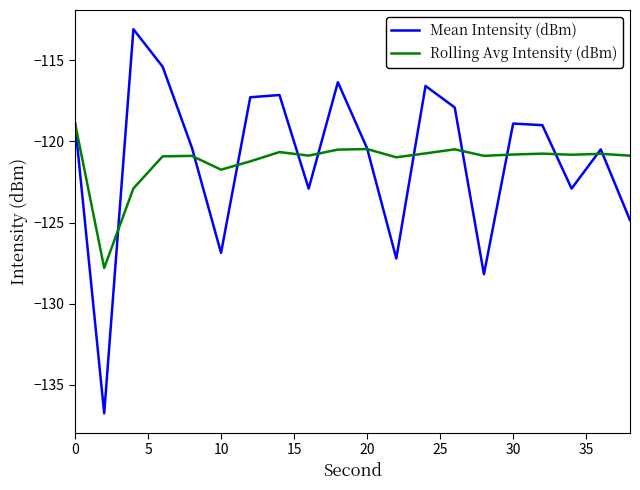

Count the number of categories in the chart.

20